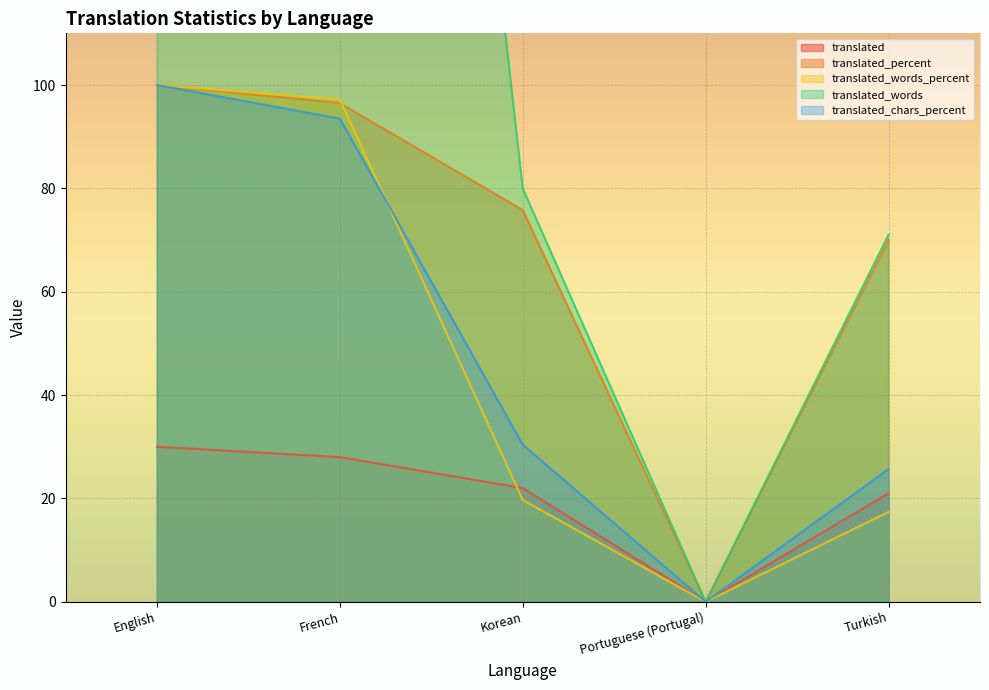

True or false: translated_words_percent and translated_words cross at least once.

False